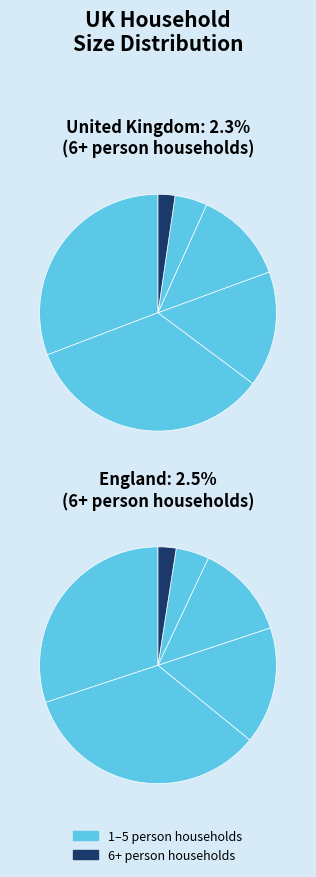

The Six or more people in household slice represents 1% of the pie. True or false?

False